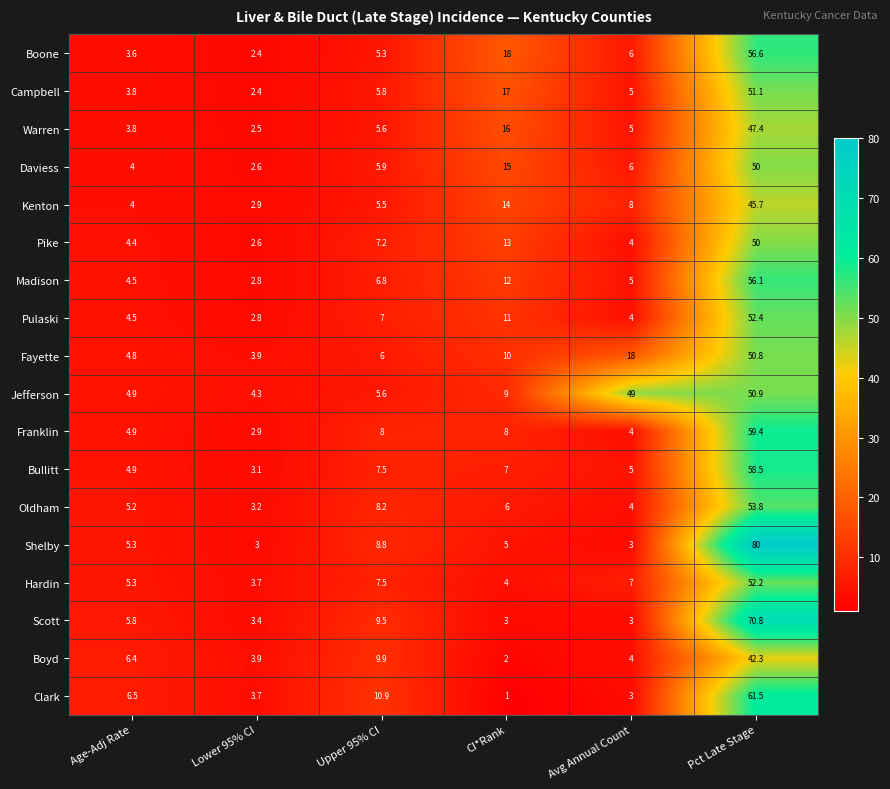

The Clark series shows 0.3 at CI*Rank. True or false?

False